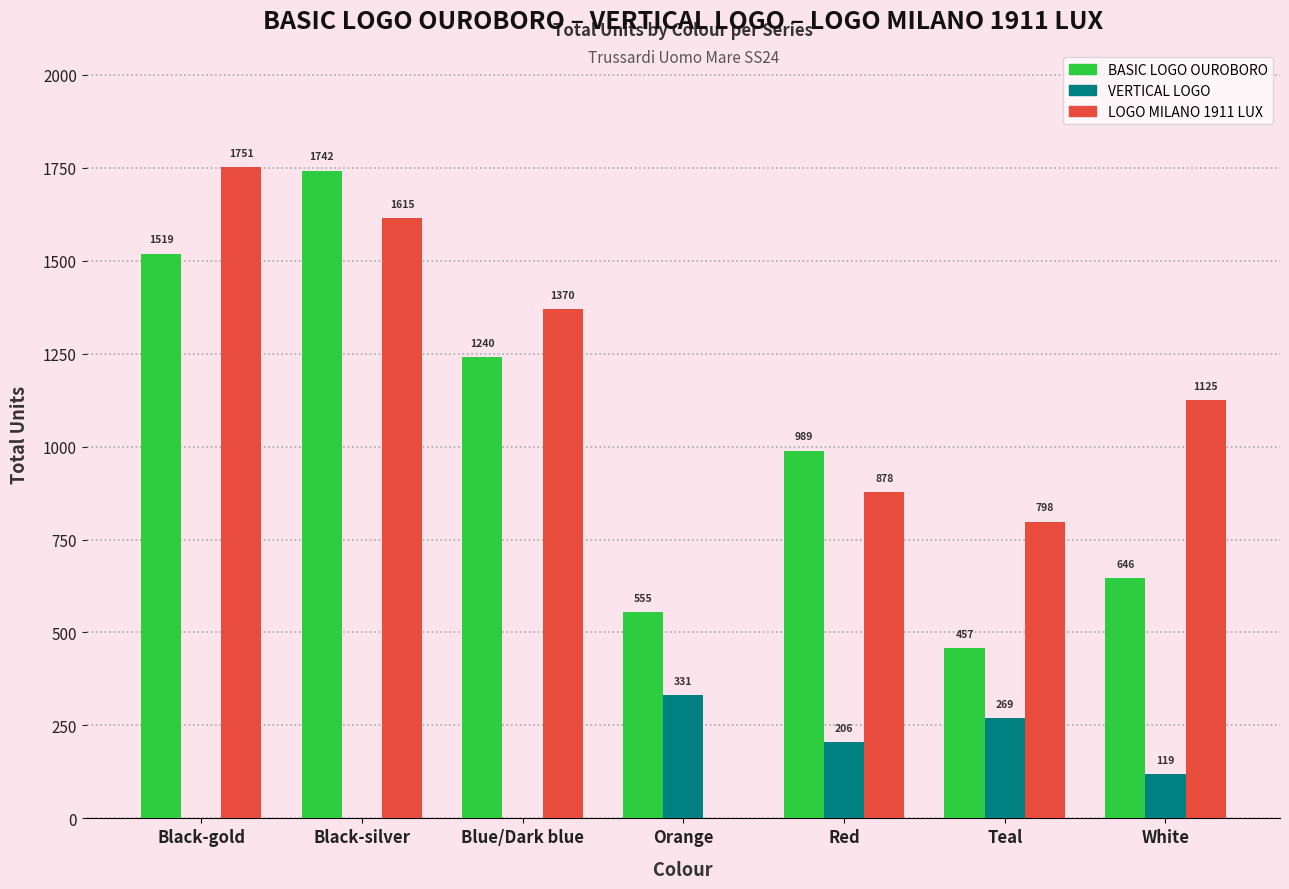

Are the bars horizontal?

No